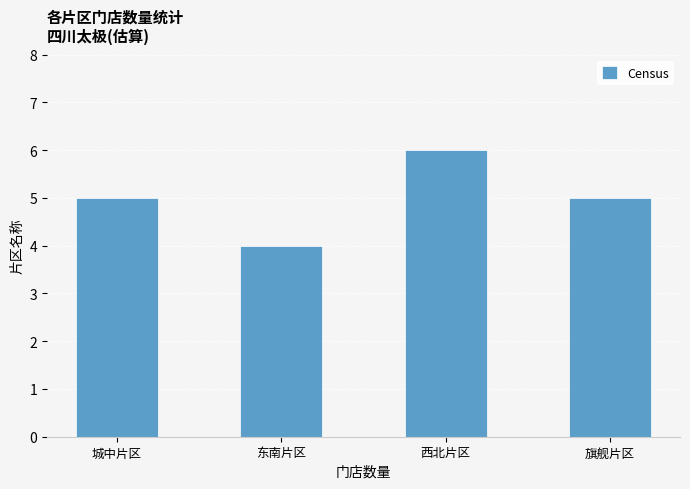

How many data points does each series have?

4